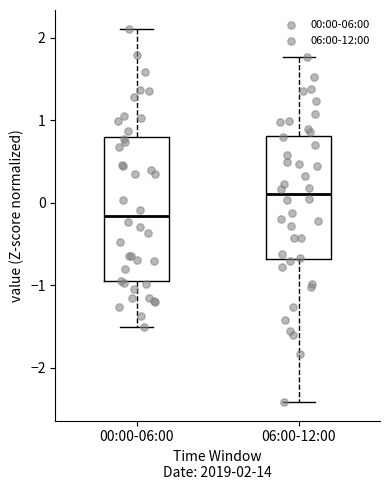

Which box's median line is the lowest?

00:00-06:00